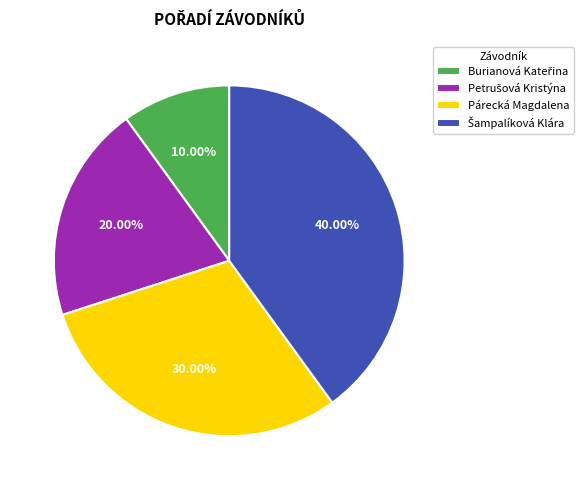

Is there any slice that represents more than half of the pie?

No